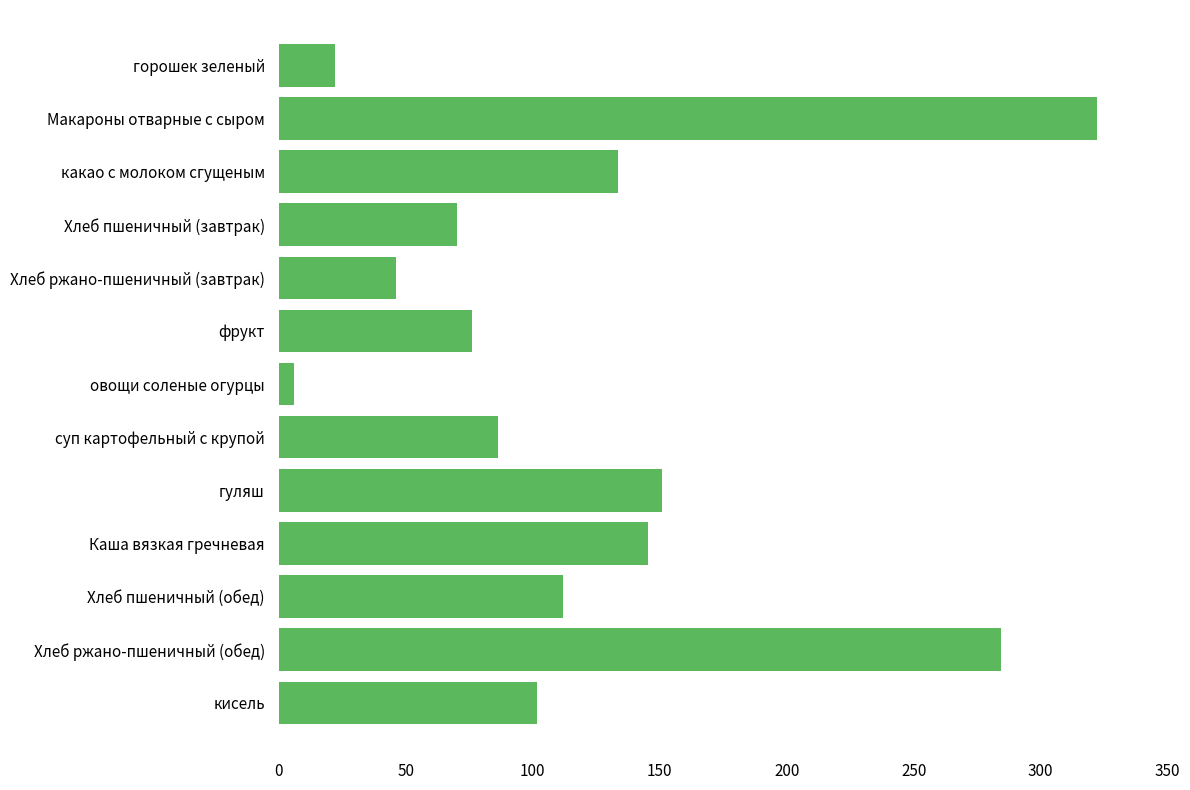

The chart shows a value of 322.0 at Макароны отварные с сыром. True or false?

True